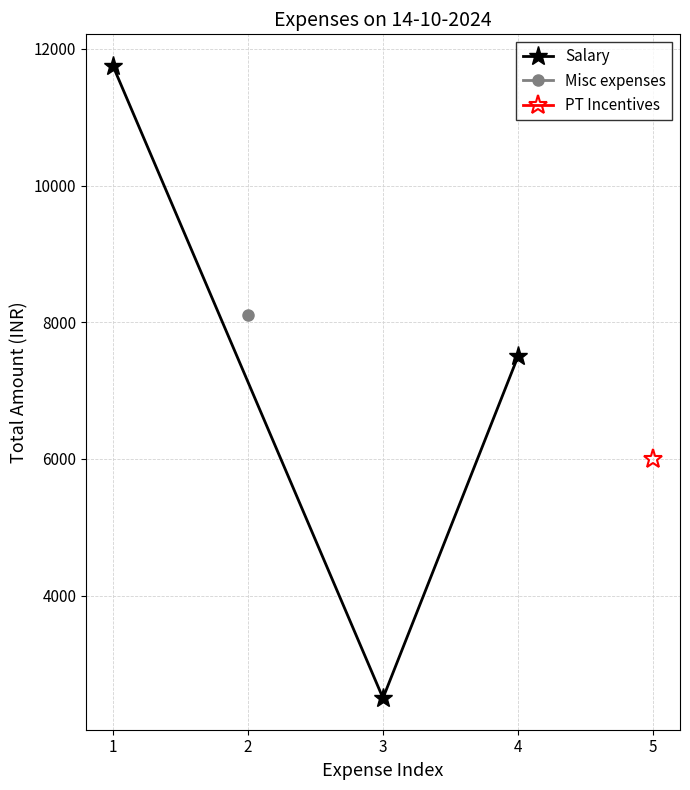

Does the chart have visible grid lines?

Yes